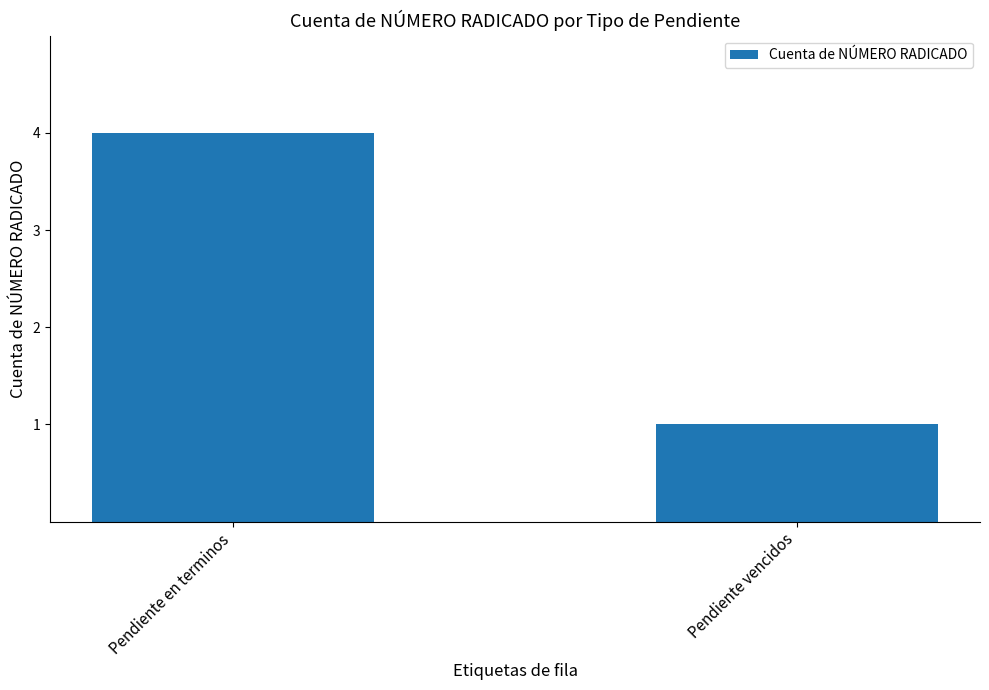

Which has a higher value, Pendiente vencidos or Pendiente en terminos?

Pendiente en terminos